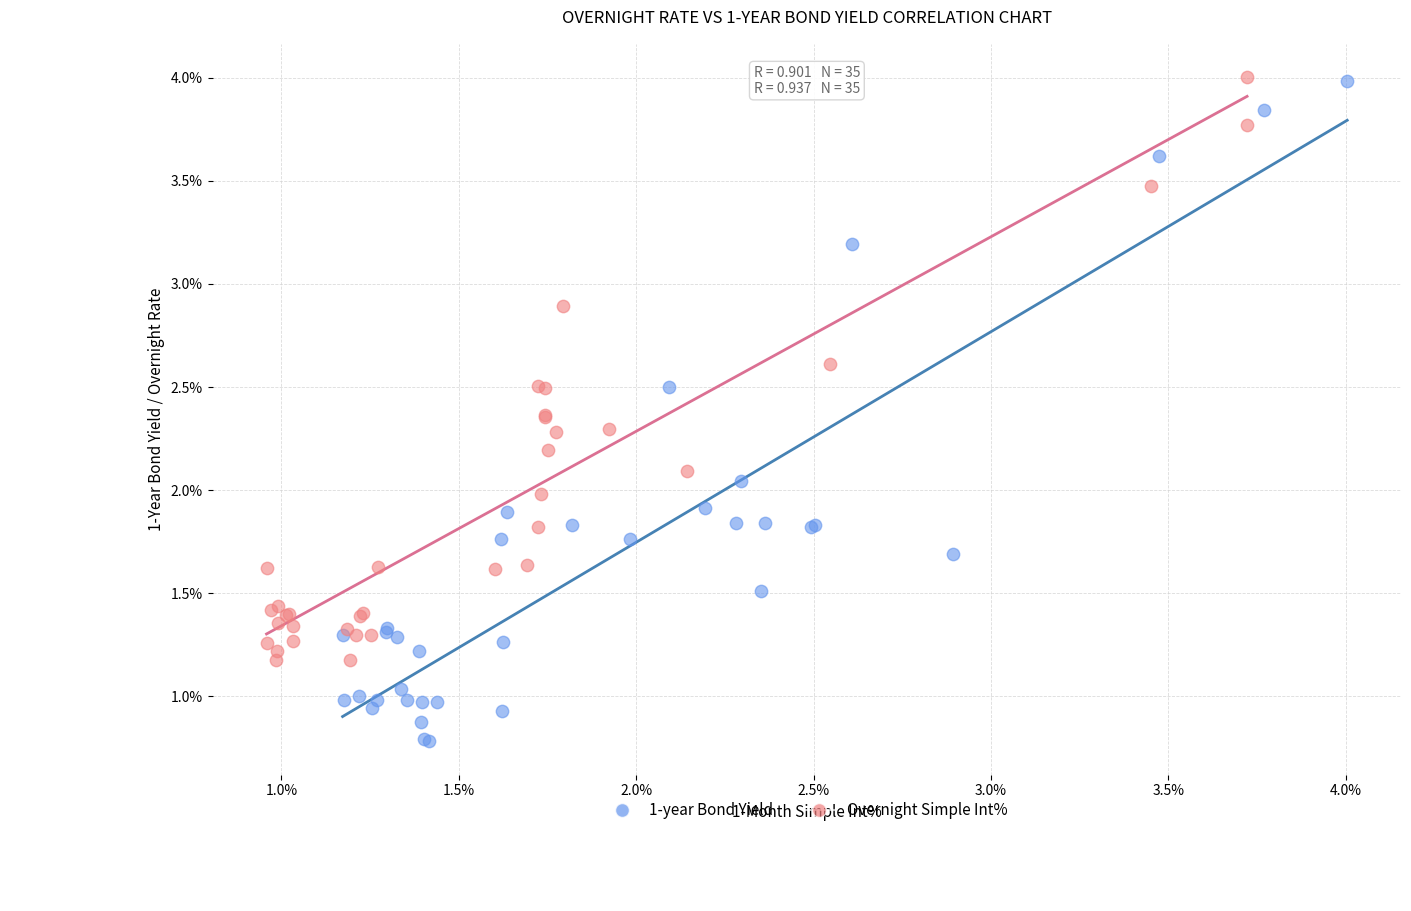

Which series has the largest Y range (max minus min)?

1-year Bond Yield